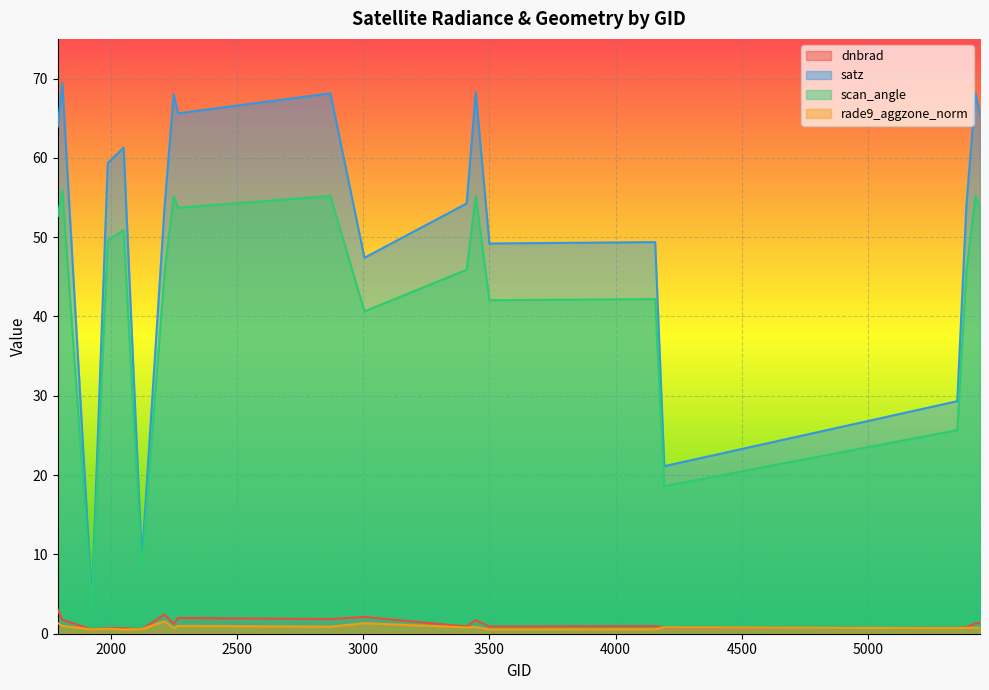

What is the spread (max minus min) of values at 2870?

67.2